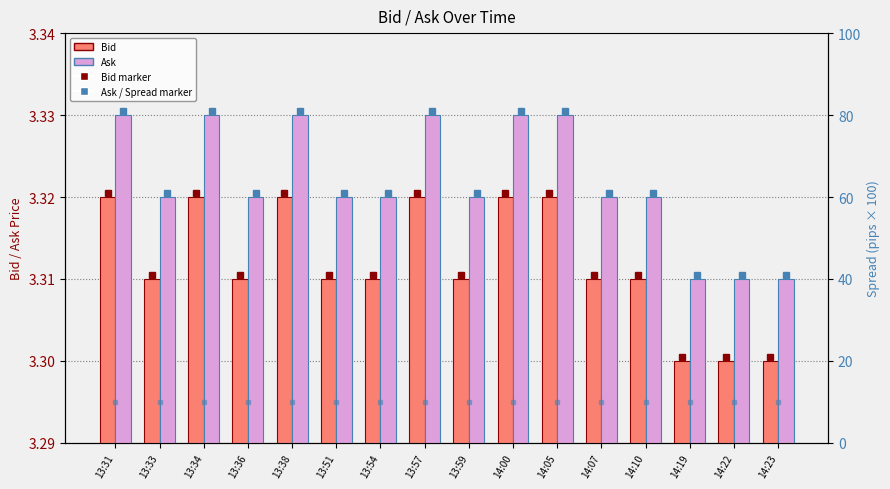

The Bid series shows 3.3 at 14:07. True or false?

True